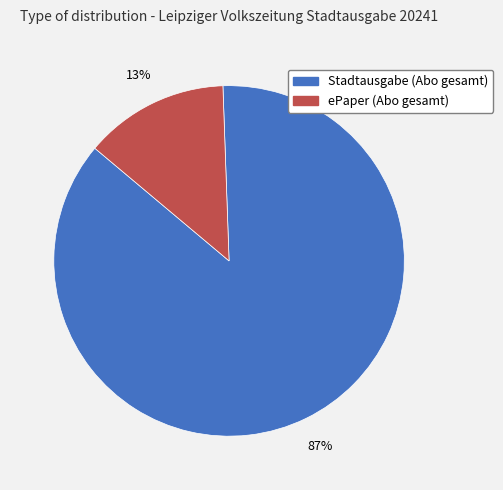

Is the sum of Stadtausgabe (Abo gesamt) and ePaper (Abo gesamt) greater than half?

Yes